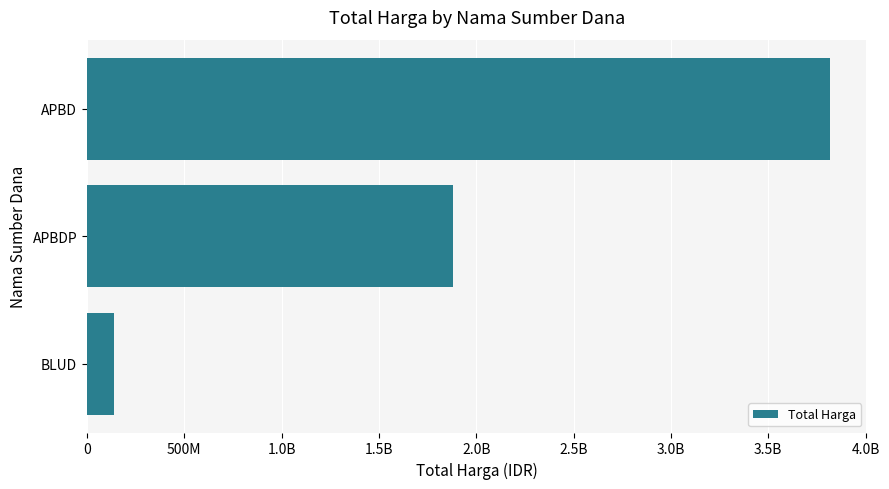

Does the chart contain any negative values?

No